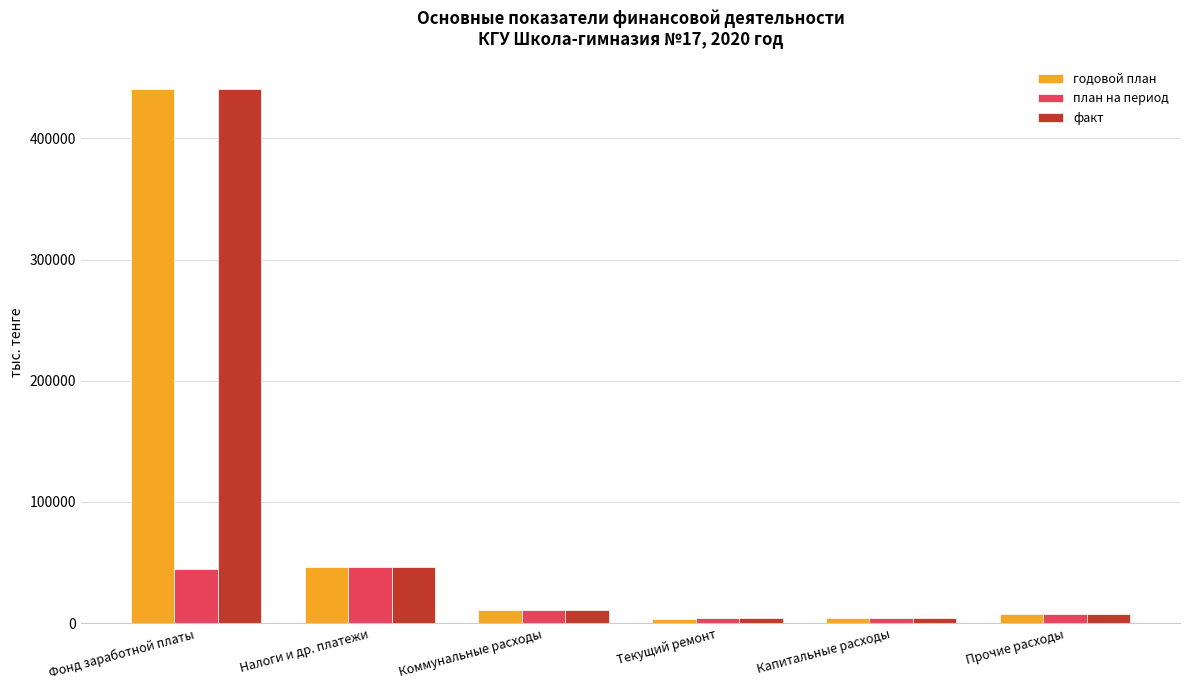

What is the minimum value shown in the chart?

3659.3